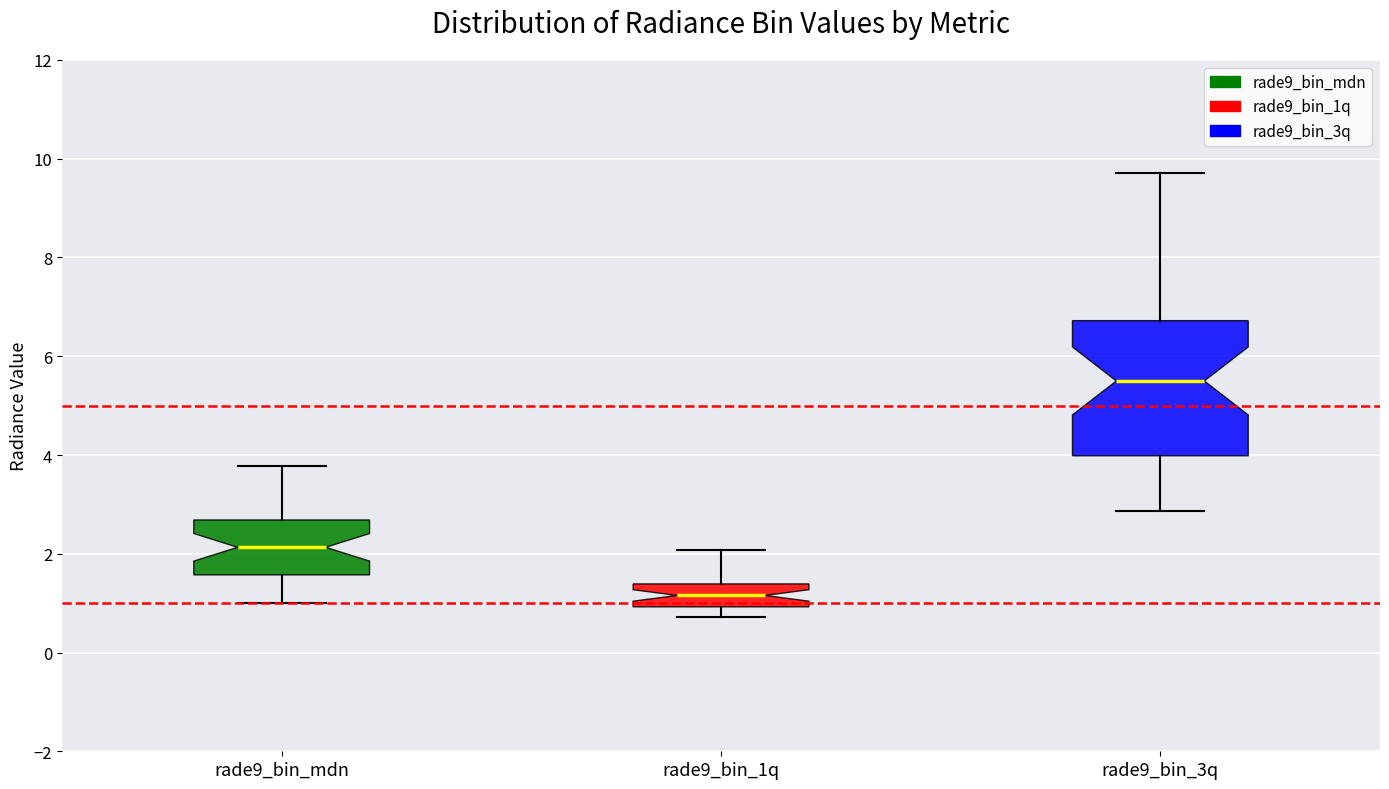

Reading left to right, read every box against the y-axis: the position of its median line, the range the box covers, and the ends of its whiskers. The values are not printed on the chart, so give them approximately, as read against the axis.

rade9_bin_mdn: median 2.2, box 1.6 to 2.6, whiskers 1.0 to 3.8
rade9_bin_1q: median 1.2, box 1.0 to 1.4, whiskers 0.8 to 2.0
rade9_bin_3q: median 5.4, box 4.0 to 6.8, whiskers 2.8 to 9.8